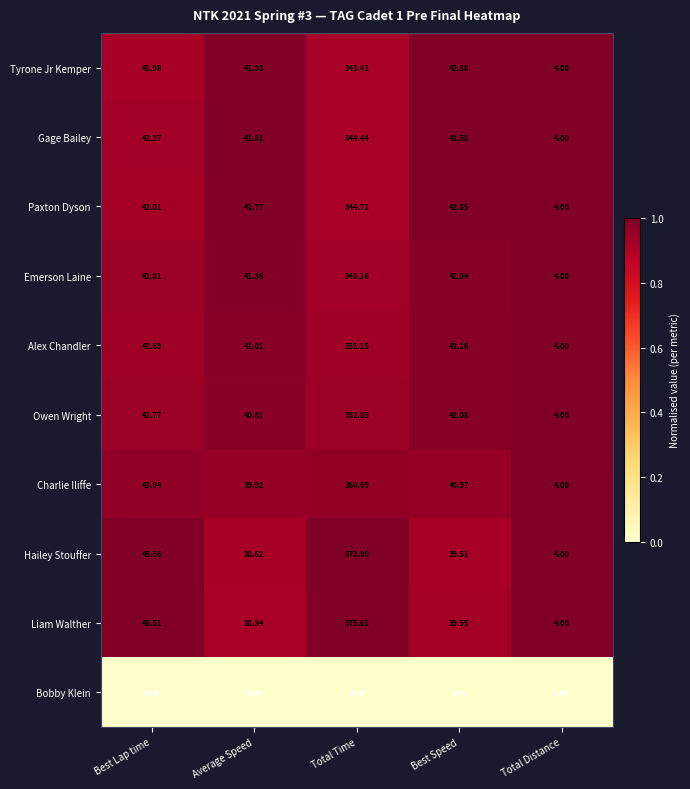

At how many categories does at least one series exceed 0?

5